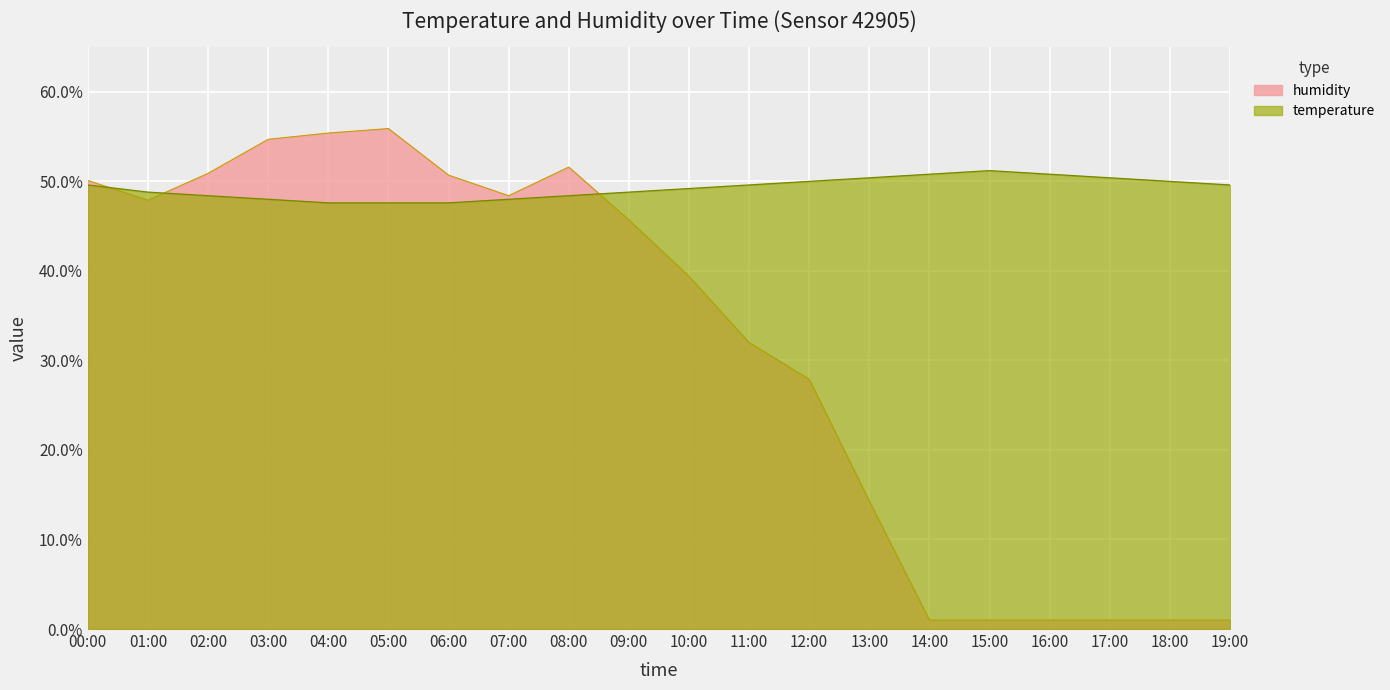

Where is the first local maximum for humidity?

05:00